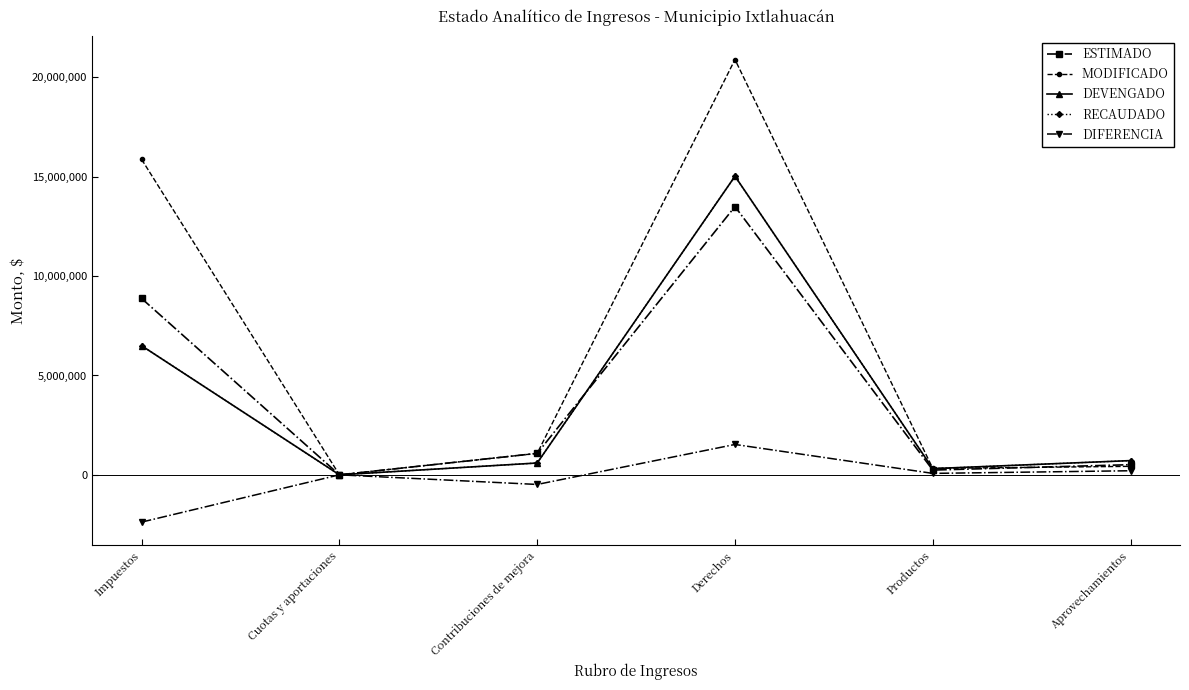

Is this an area chart (filled region under the line)?

No